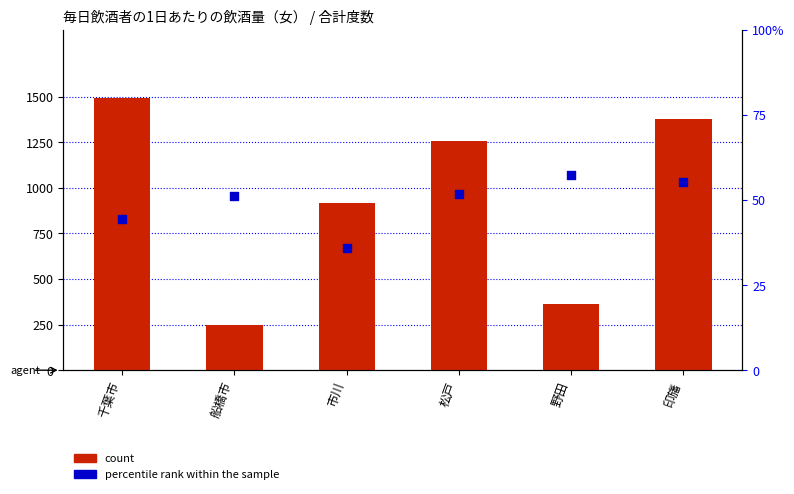

At how many categories does at least one series exceed 473?

4